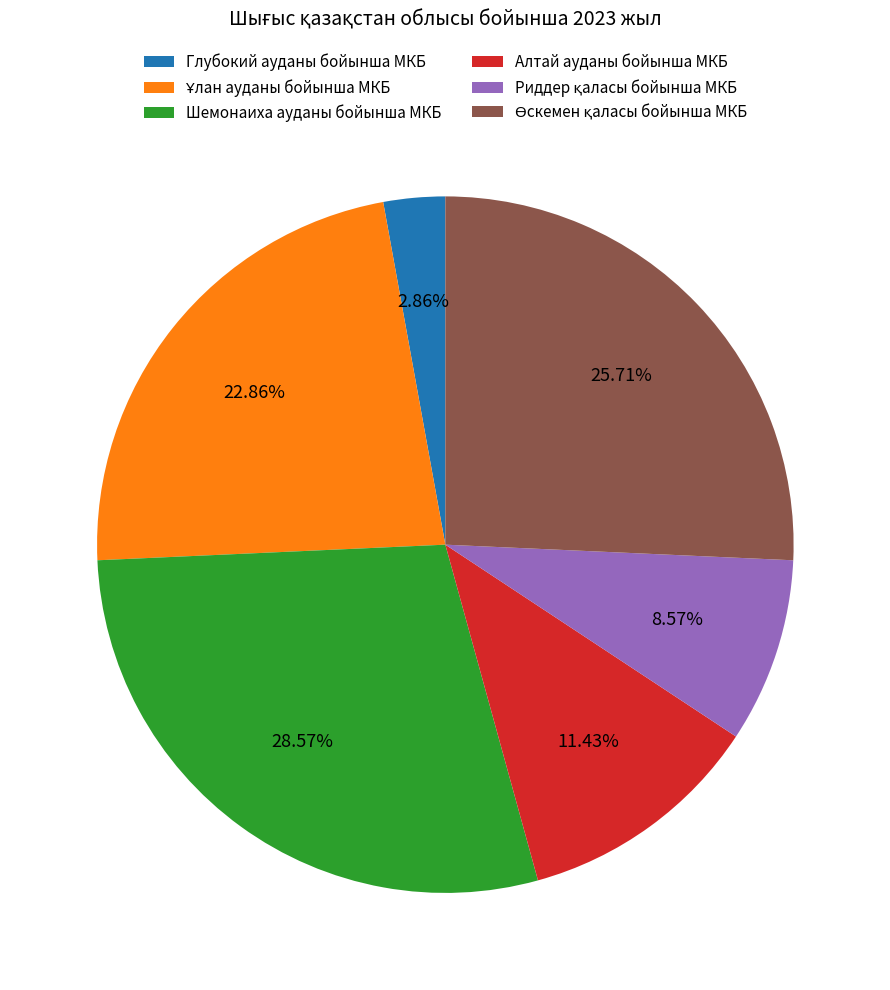

Which has a higher value, Алтай ауданы бойынша МКБ or Шемонаиха ауданы бойынша МКБ?

Шемонаиха ауданы бойынша МКБ